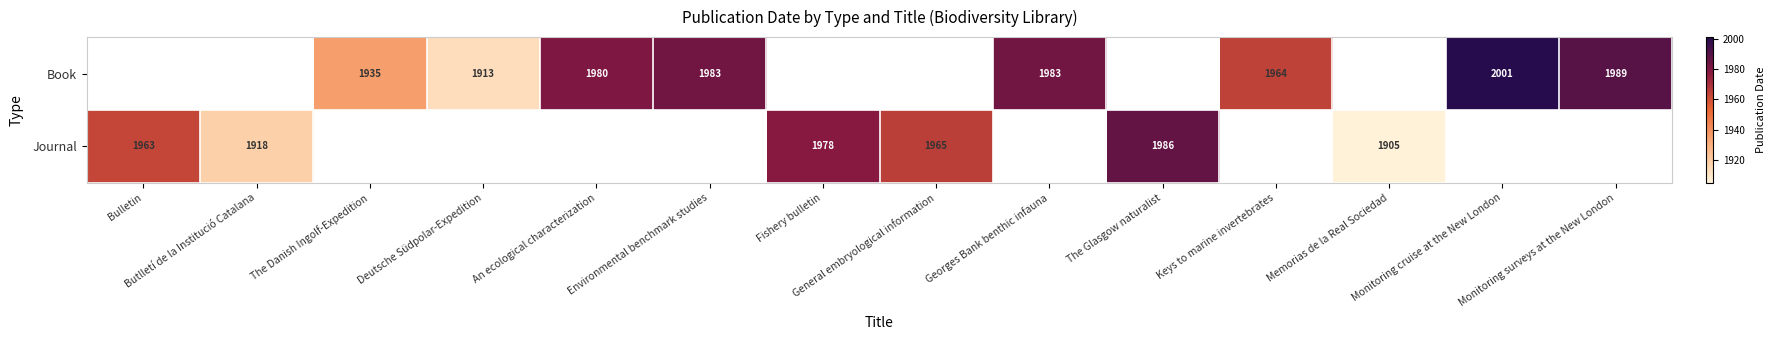

Is the value of Journal at The Danish Ingolf-Expedition greater than the value of Book at General embryological information?

No